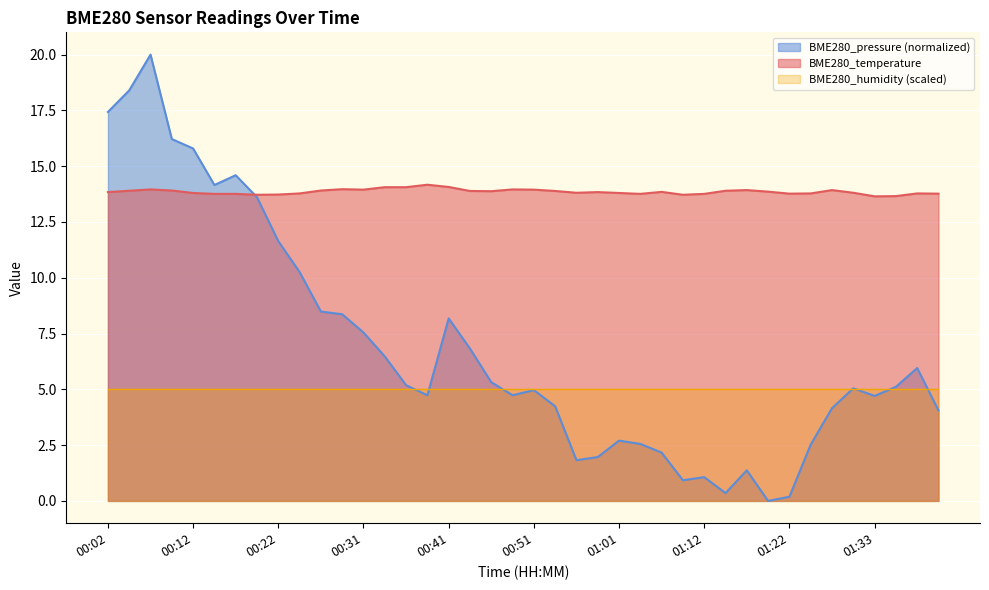

At how many categories does at least one series exceed 8?

40